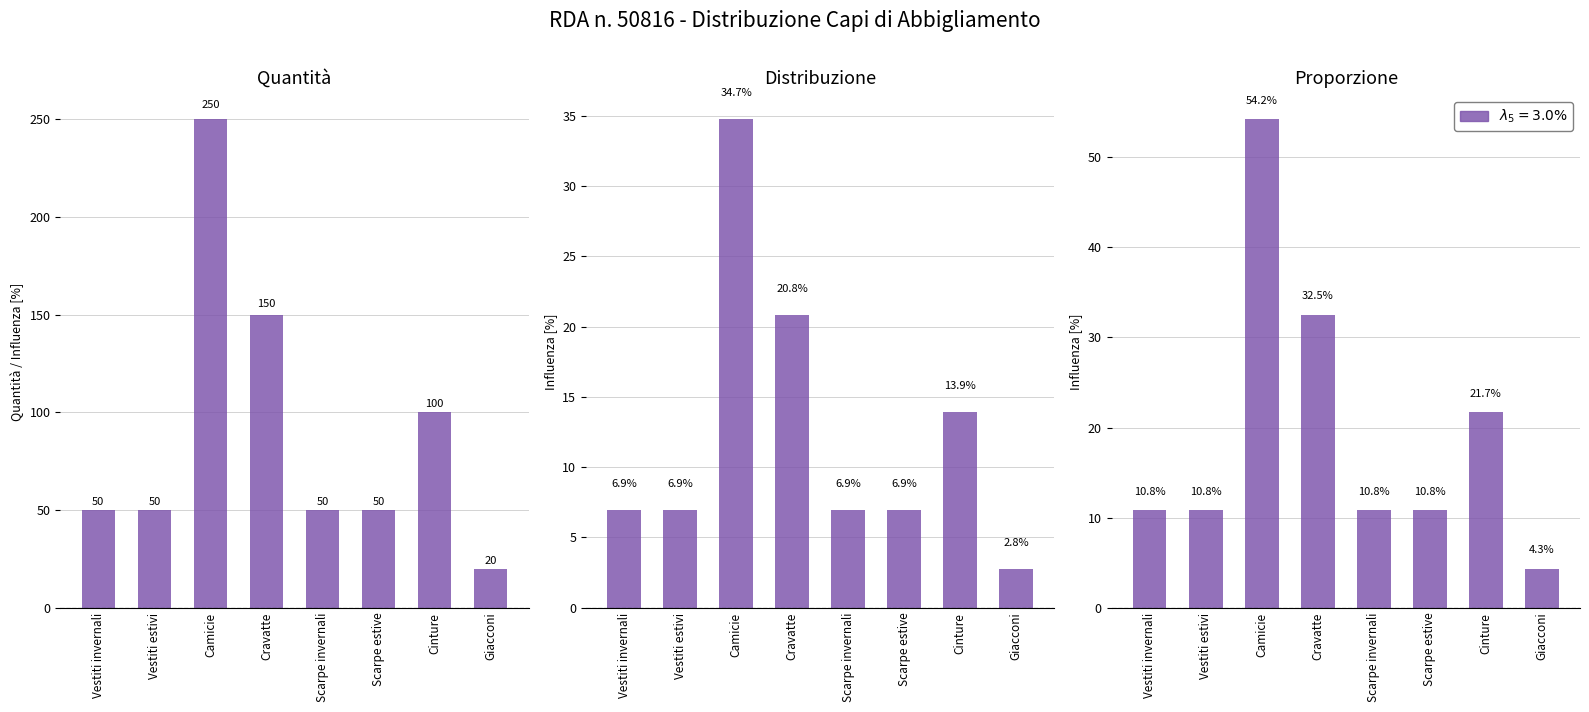

What is the approximate value at Scarpe estive?

10.8